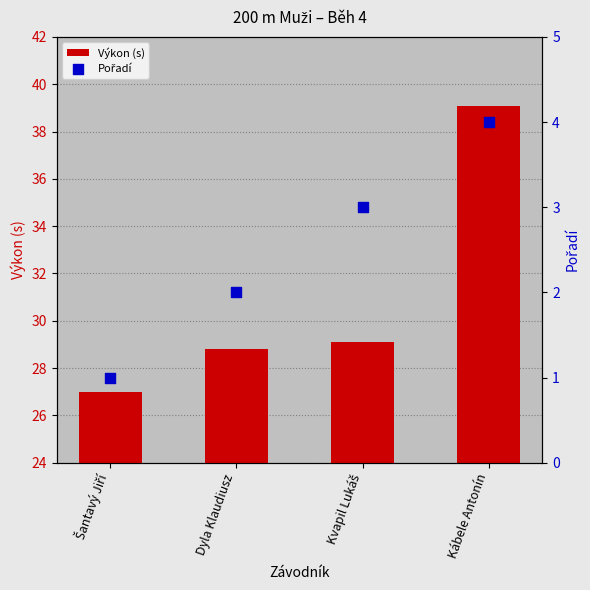

Which series reaches the minimum Y coordinate?

Pořadí